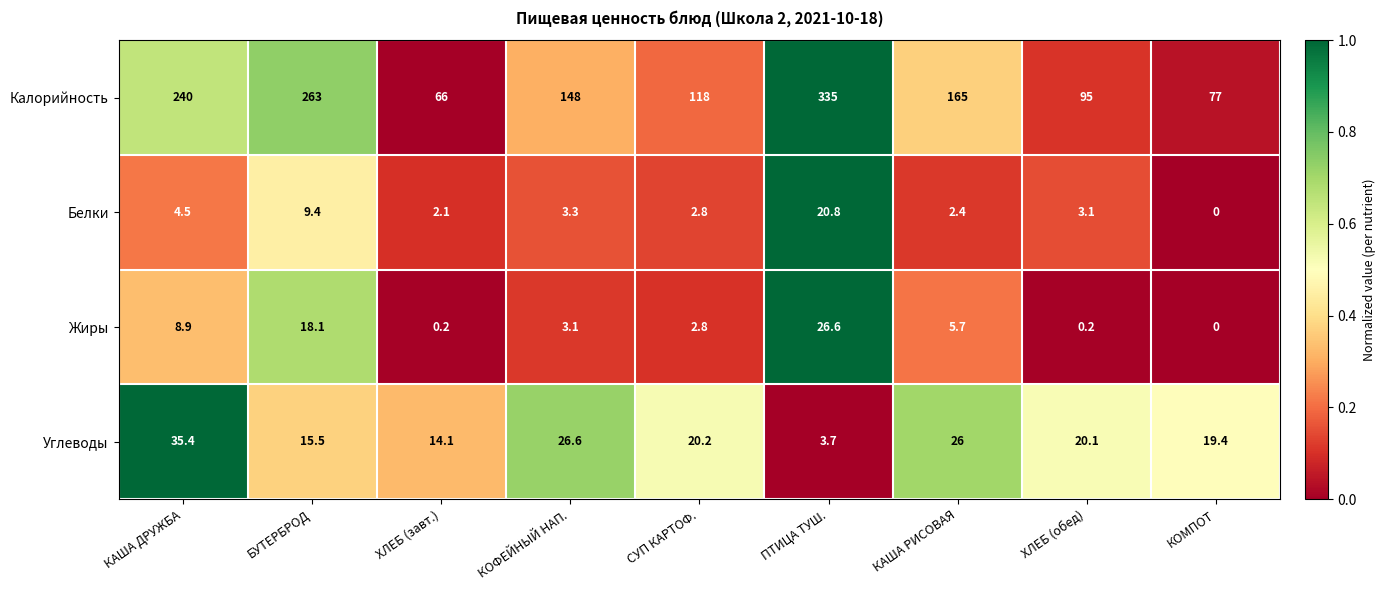

What is the total value across all series at ПТИЦА ТУШ.?

386.1